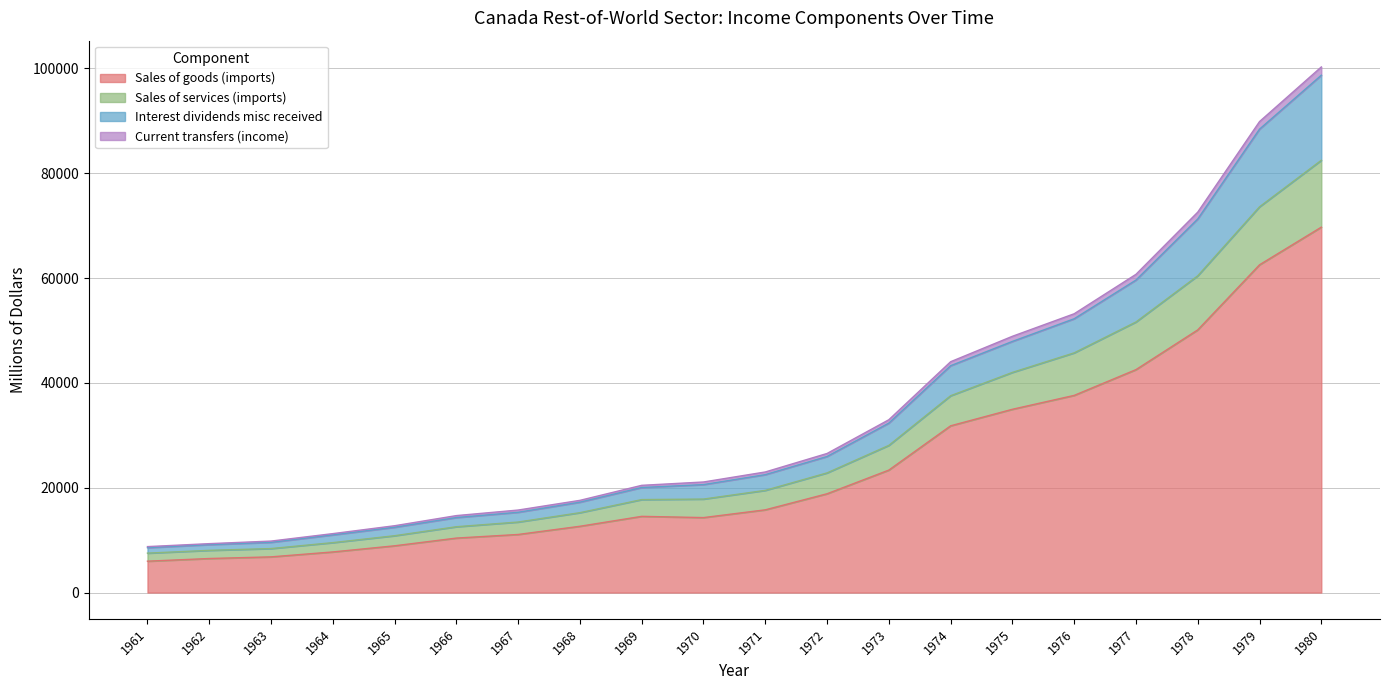

At how many categories does at least one series exceed 20811?

11